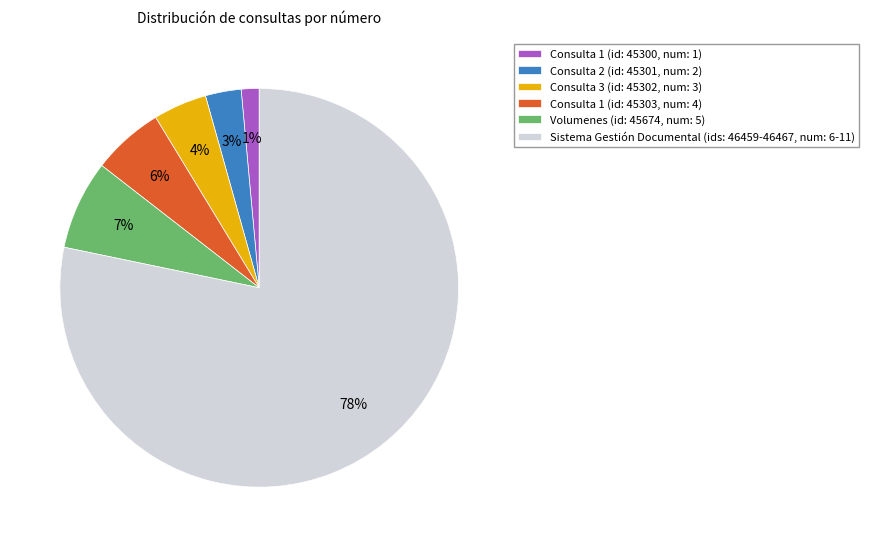

Is the sum of Sistema Gestión Documental (ids: 46459-46467, num: 6-11) and Consulta 1 (id: 45303, num: 4) greater than half?

Yes